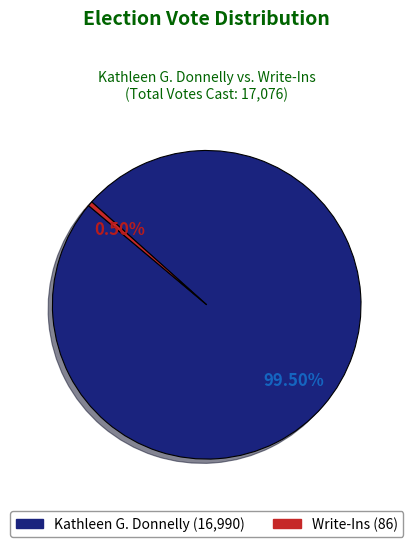

Is it true that Write-Ins is 11% of the pie?

False